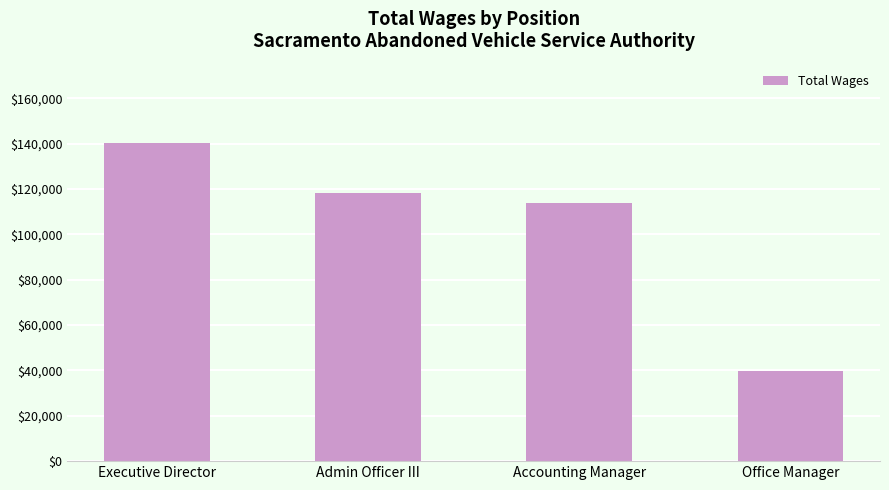

What is the label of the 1st bar from the left?

Executive Director